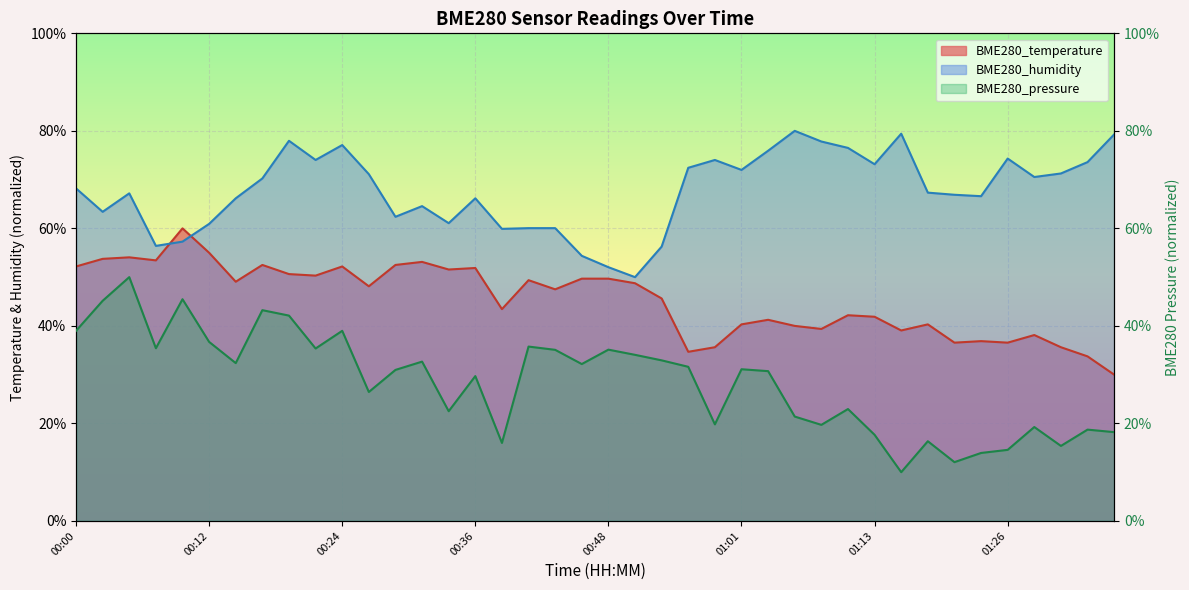

At which label does BME280_temperature first exceed 48?

00:00